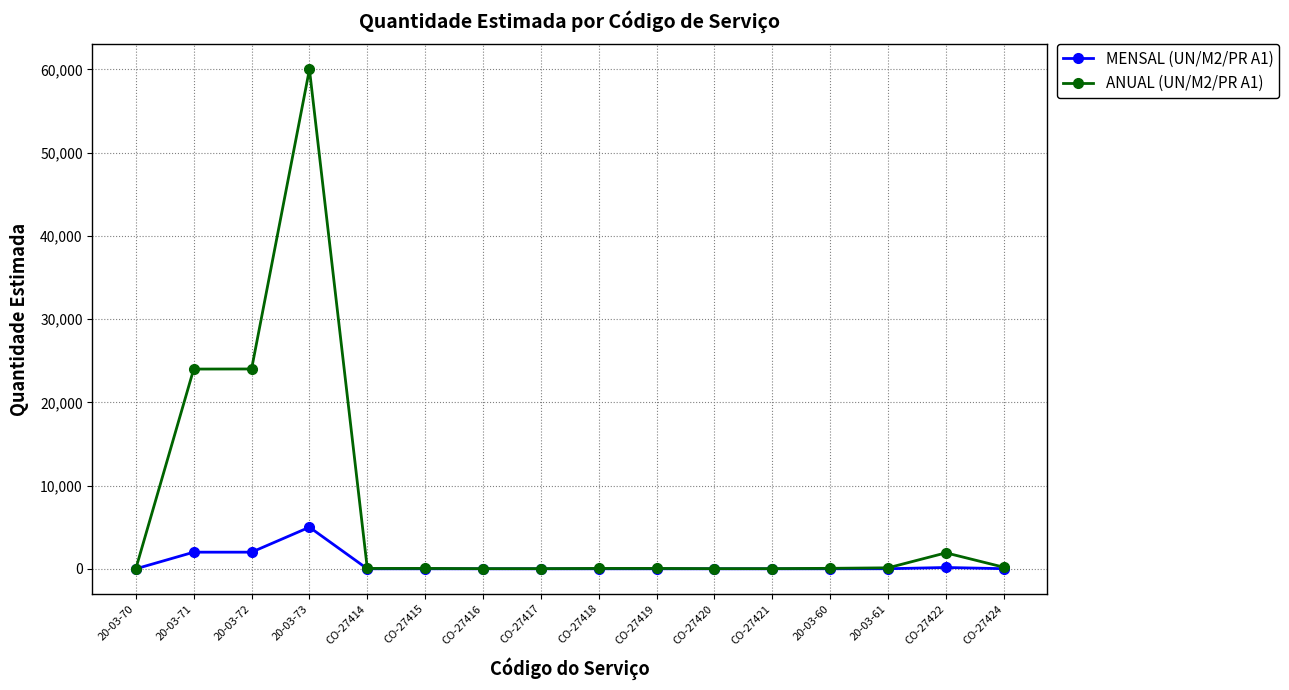

What are all the series names shown in the legend?

MENSAL (UN/M2/PR A1), ANUAL (UN/M2/PR A1)